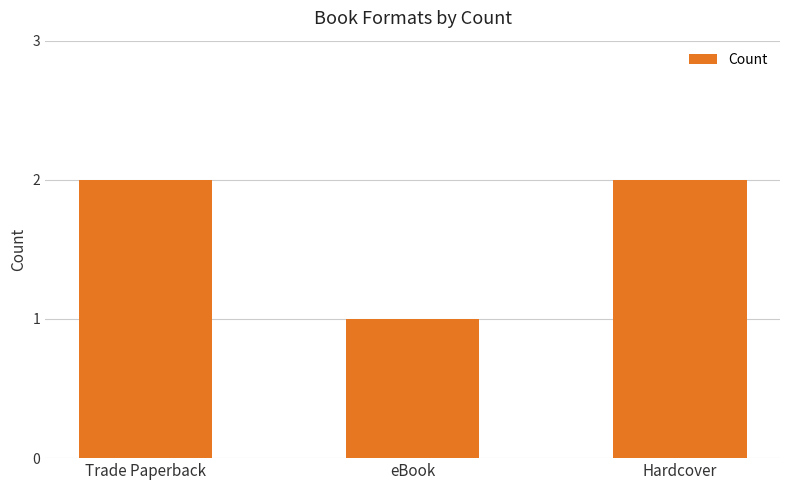

The value at eBook is 0. True or false?

False